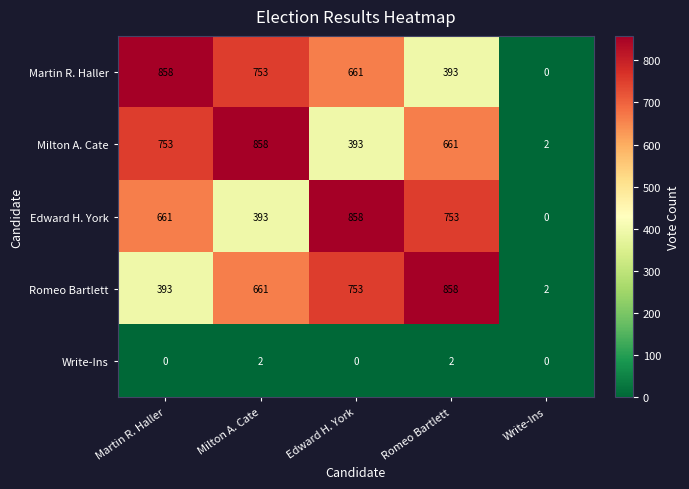

How many values in the Write-Ins series exceed 0?

2